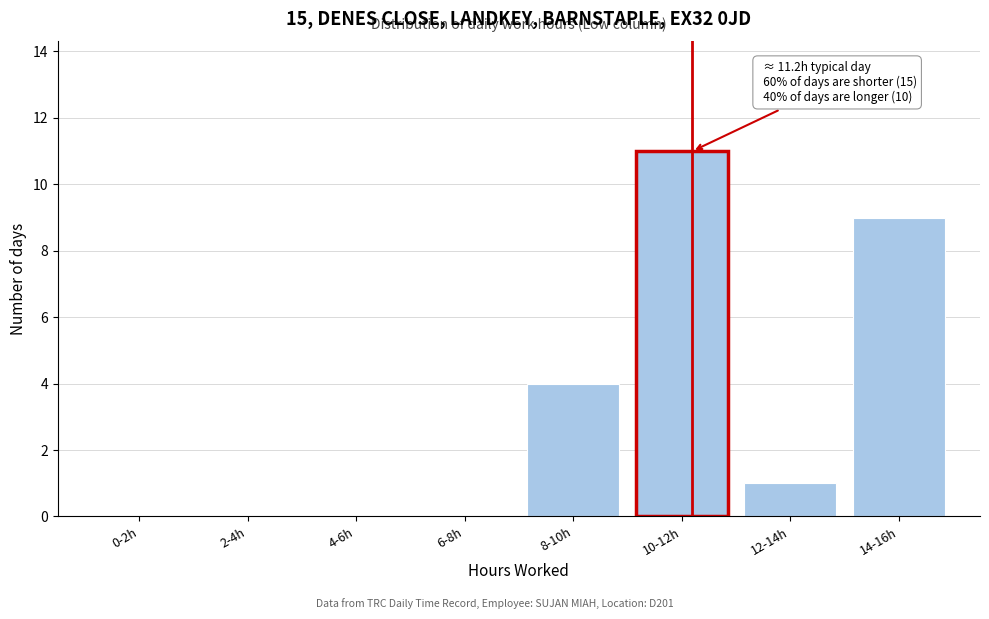

Reading left to right, transcribe all the data shown in this chart.

0-2h=0	2-4h=0	4-6h=0	6-8h=0	8-10h=4	10-12h=11	12-14h=1	14-16h=9